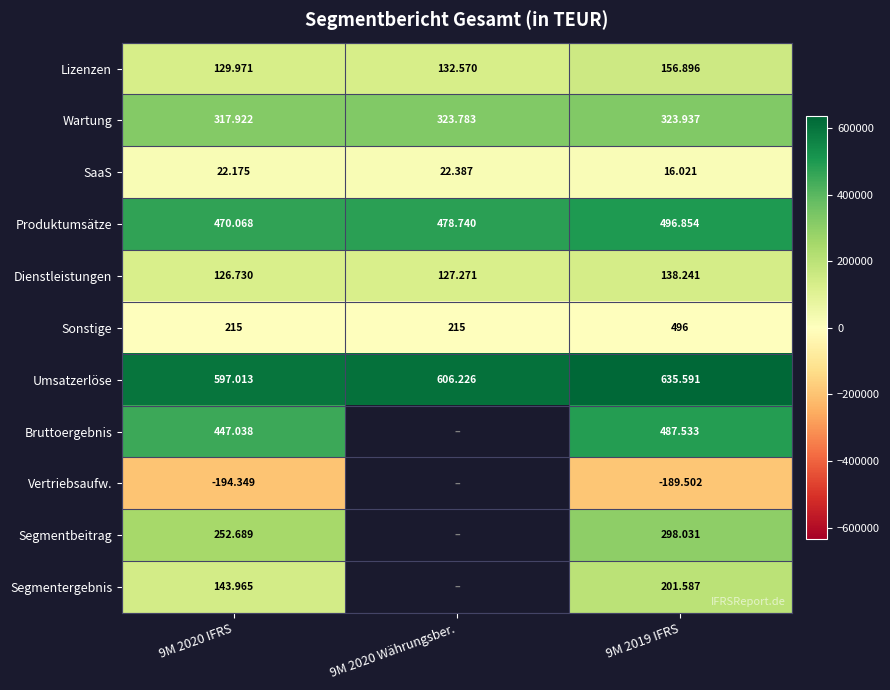

What is the sum of the Produktumsätze values at 9M 2019 IFRS and 9M 2020 IFRS?

966922.0